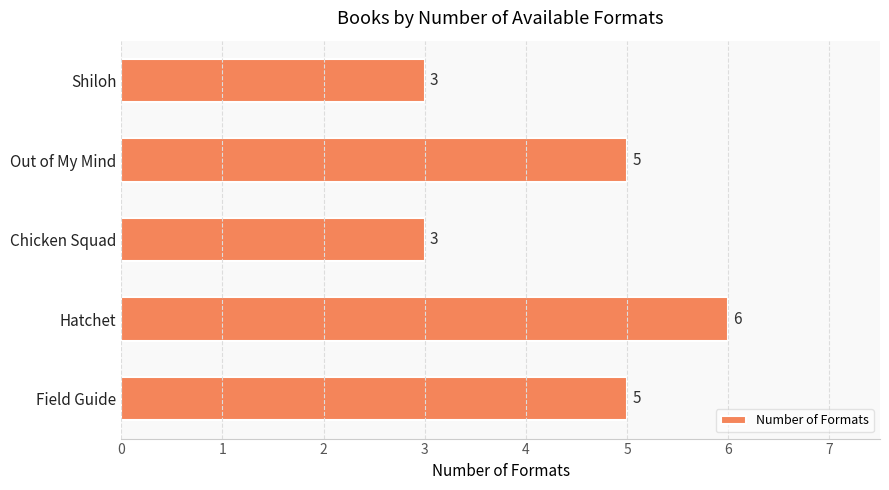

Approximately how many times larger is the value at Hatchet compared to Out of My Mind?

1.2